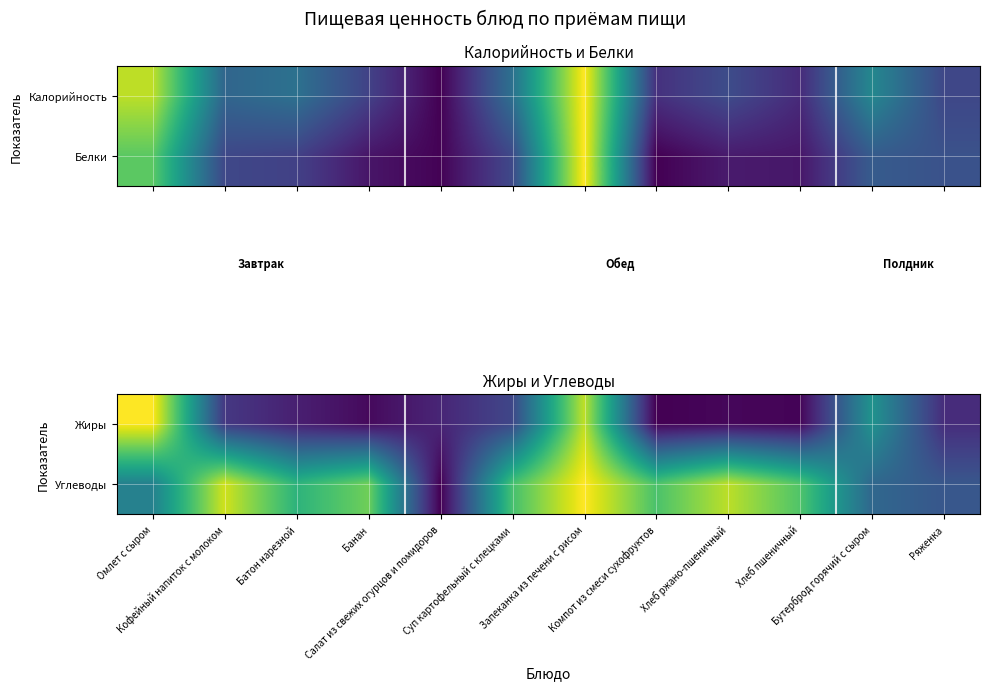

The value of Жиры at Суп картофельный с клецками is 0.2. True or false?

True